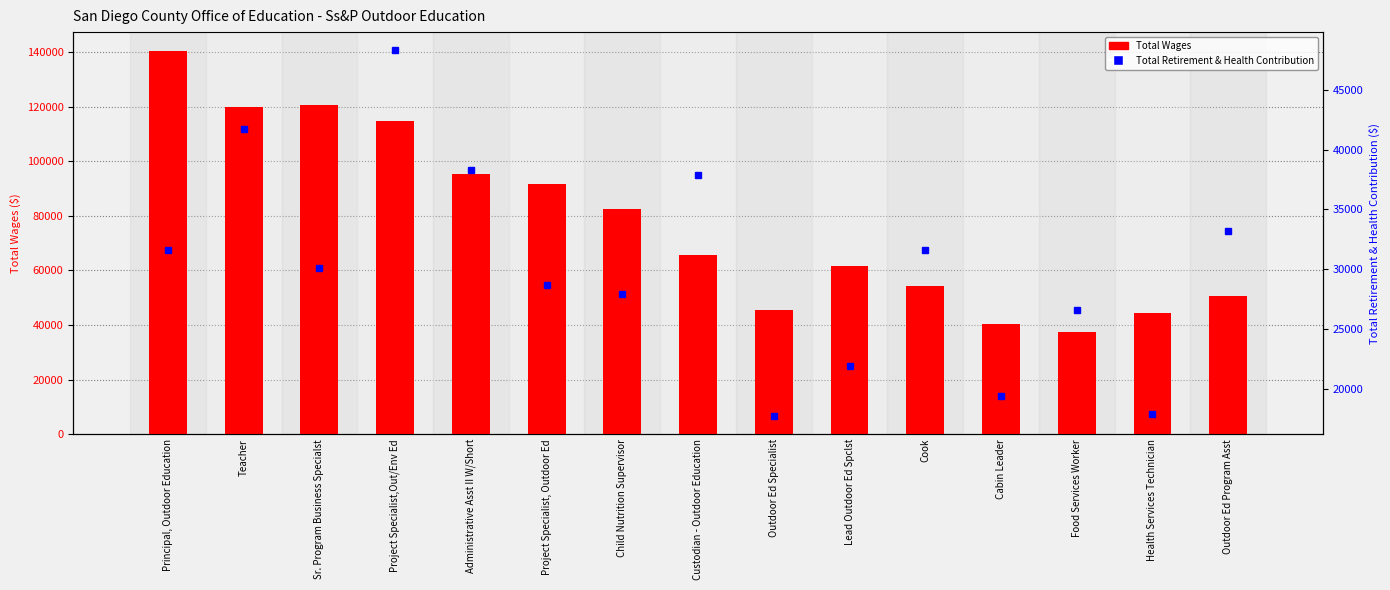

What are all the series names shown in the legend?

Total Wages, Total Retirement & Health Contribution